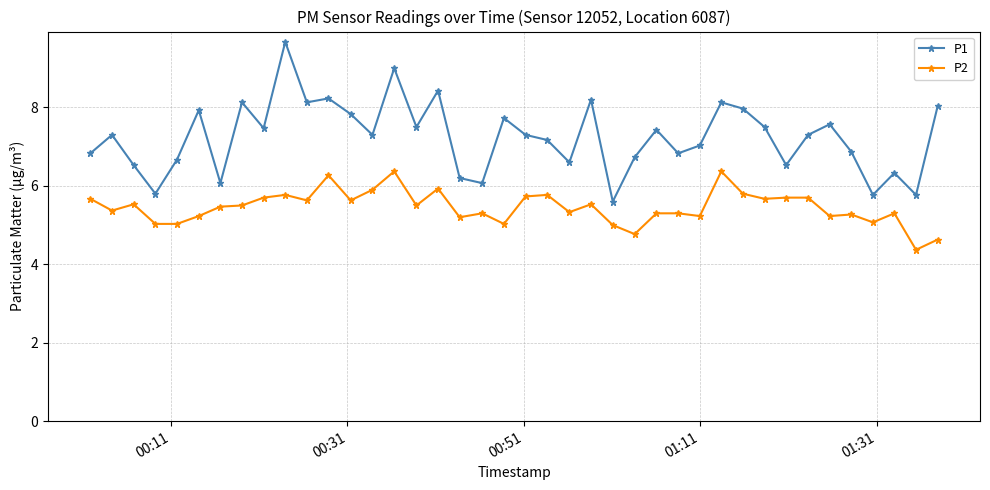

How many lines are shown in the chart?

2